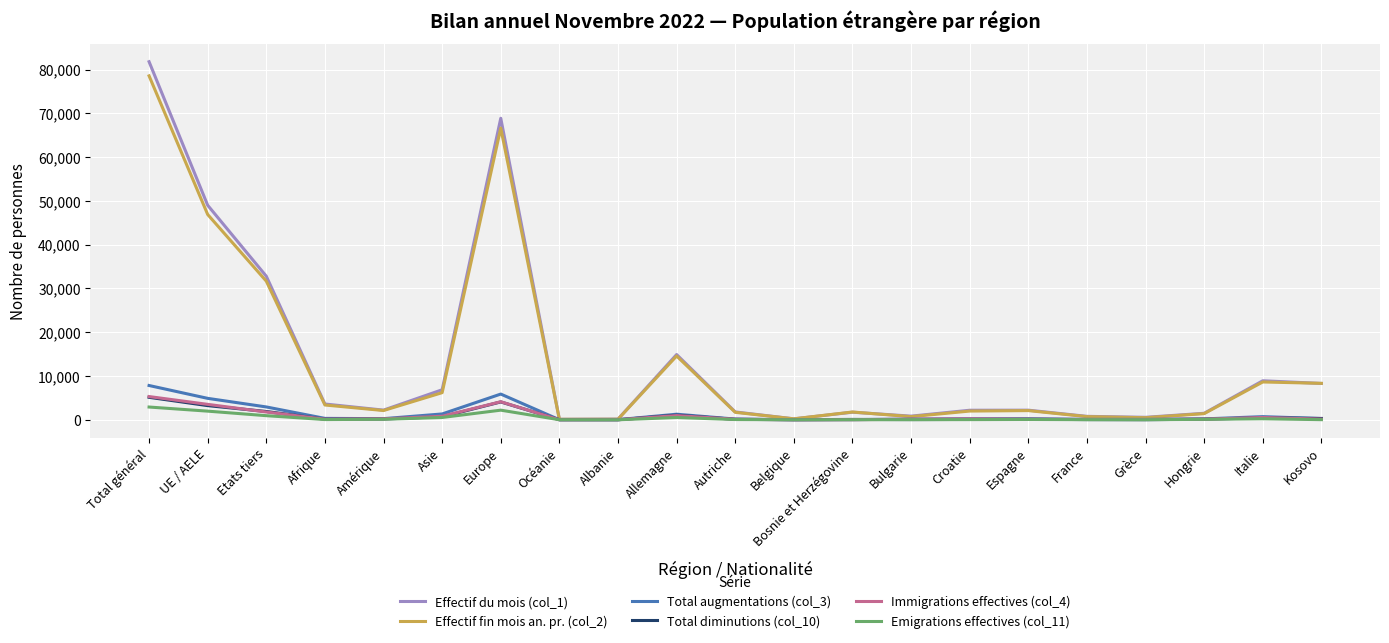

What is the spread (max minus min) of values at Espagne?

2121